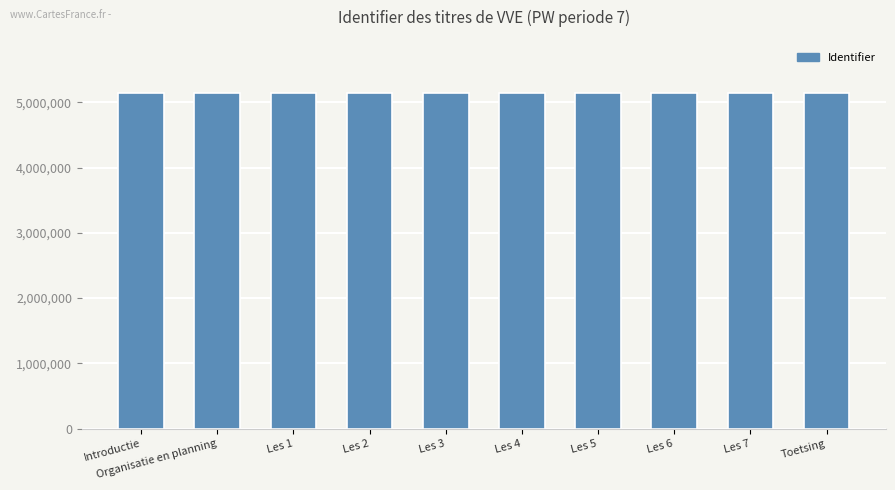

What position from the left is Les 6?

8